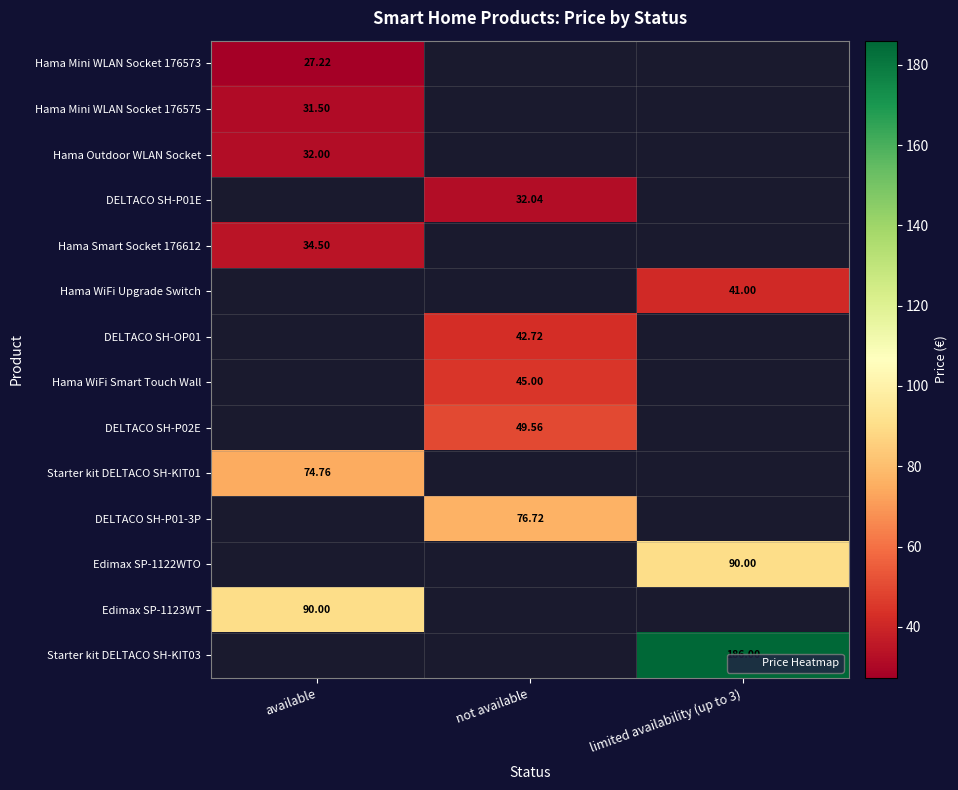

The DELTACO SH-OP01 series shows 42.7 at not available. True or false?

True